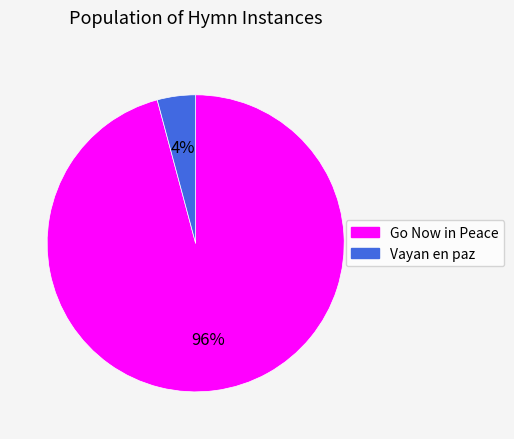

To the nearest percent, what is the difference between the Go Now in Peace and Vayan en paz slice percentages?

92%